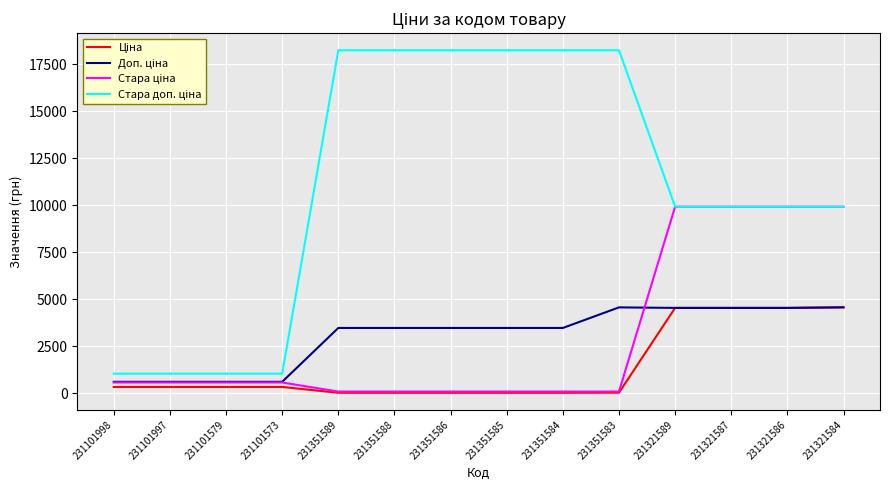

What is the maximum value shown in the chart?

18238.5